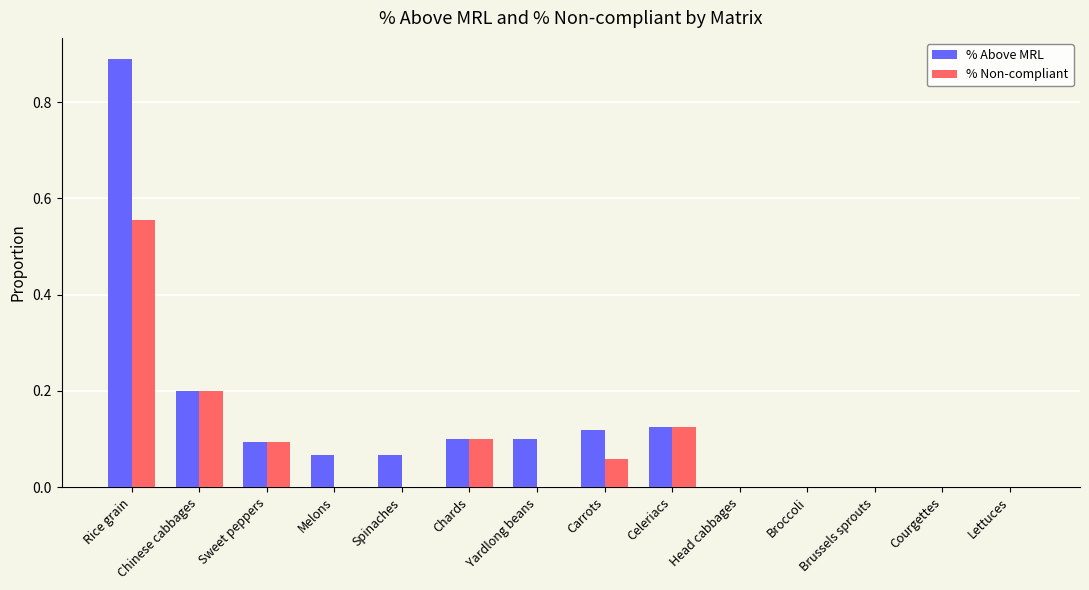

What is the sum of all % Above MRL values?

1.8